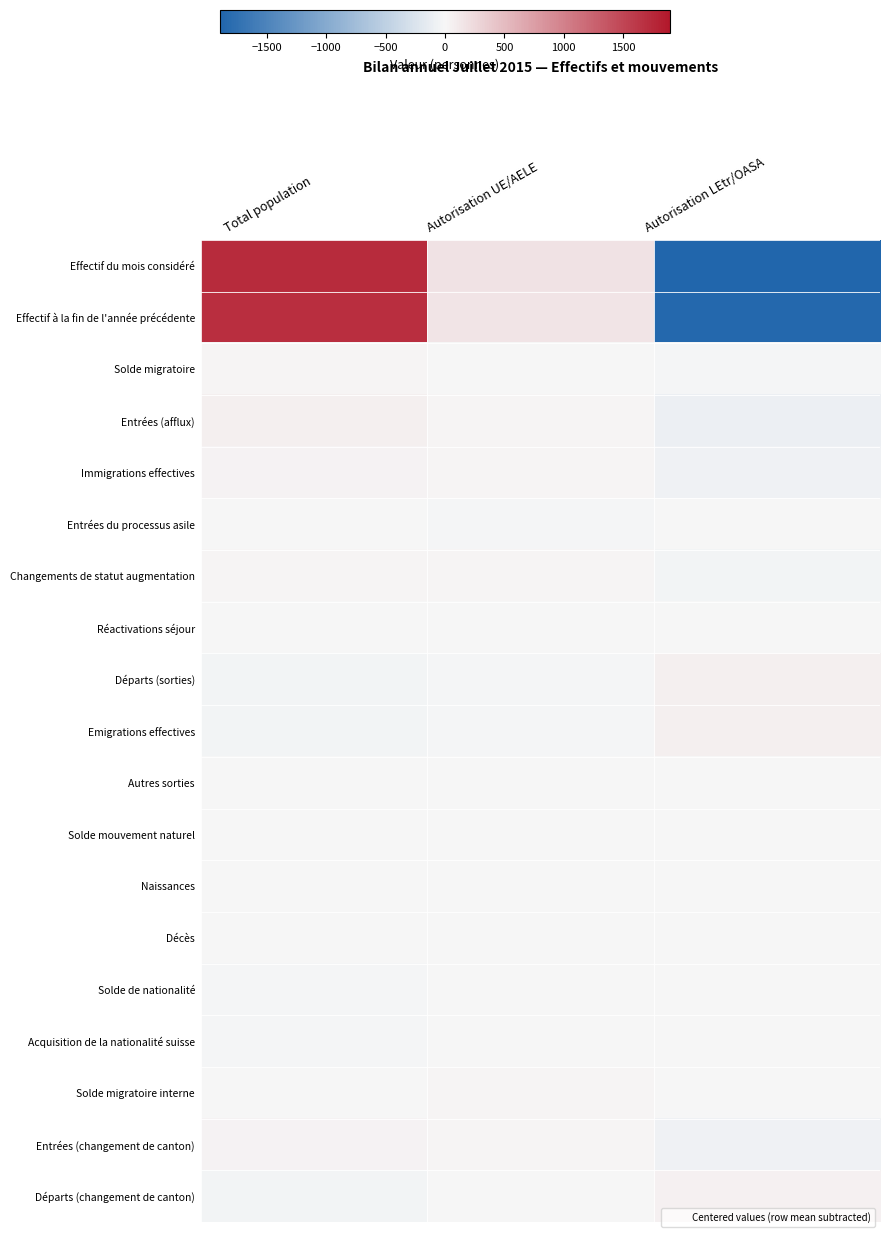

Reading left to right, transcribe all the data shown in this chart.

Effectif du mois considéré: Total population=1717.3	Autorisation UE/AELE=176.3	Autorisation LEtr/OASA=-1893.7
Effectif à la fin de l'année précédente: Total population=1700.3	Autorisation UE/AELE=153.3	Autorisation LEtr/OASA=-1853.7
Solde migratoire: Total population=29.3	Autorisation UE/AELE=-2.7	Autorisation LEtr/OASA=-26.7
Entrées (afflux): Total population=73.3	Autorisation UE/AELE=23.3	Autorisation LEtr/OASA=-96.7
Immigrations effectives: Total population=42.3	Autorisation UE/AELE=24.3	Autorisation LEtr/OASA=-66.7
Entrées du processus asile: Total population=8.0	Autorisation UE/AELE=-16.0	Autorisation LEtr/OASA=8.0
Changements de statut augmentation: Total population=23.0	Autorisation UE/AELE=15.0	Autorisation LEtr/OASA=-38.0
Réactivations séjour: Total population=3.0	Autorisation UE/AELE=-1.0	Autorisation LEtr/OASA=-2.0
Départs (sorties): Total population=-42.0	Autorisation UE/AELE=-26.0	Autorisation LEtr/OASA=68.0
Emigrations effectives: Total population=-41.7	Autorisation UE/AELE=-25.7	Autorisation LEtr/OASA=67.3
Autres sorties: Total population=-5.0	Autorisation UE/AELE=1.0	Autorisation LEtr/OASA=4.0
Solde mouvement naturel: Total population=5.3	Autorisation UE/AELE=-4.7	Autorisation LEtr/OASA=-0.7
Naissances: Total population=8.7	Autorisation UE/AELE=-3.3	Autorisation LEtr/OASA=-5.3
Décès: Total population=-3.3	Autorisation UE/AELE=-1.3	Autorisation LEtr/OASA=4.7
Solde de nationalité: Total population=-17.0	Autorisation UE/AELE=14.0	Autorisation LEtr/OASA=3.0
Acquisition de la nationalité suisse: Total population=-17.0	Autorisation UE/AELE=14.0	Autorisation LEtr/OASA=3.0
Solde migratoire interne: Total population=-0.7	Autorisation UE/AELE=15.3	Autorisation LEtr/OASA=-14.7
Entrées (changement de canton): Total population=41.0	Autorisation UE/AELE=27.0	Autorisation LEtr/OASA=-68.0
Départs (changement de canton): Total population=-41.7	Autorisation UE/AELE=-11.7	Autorisation LEtr/OASA=53.3